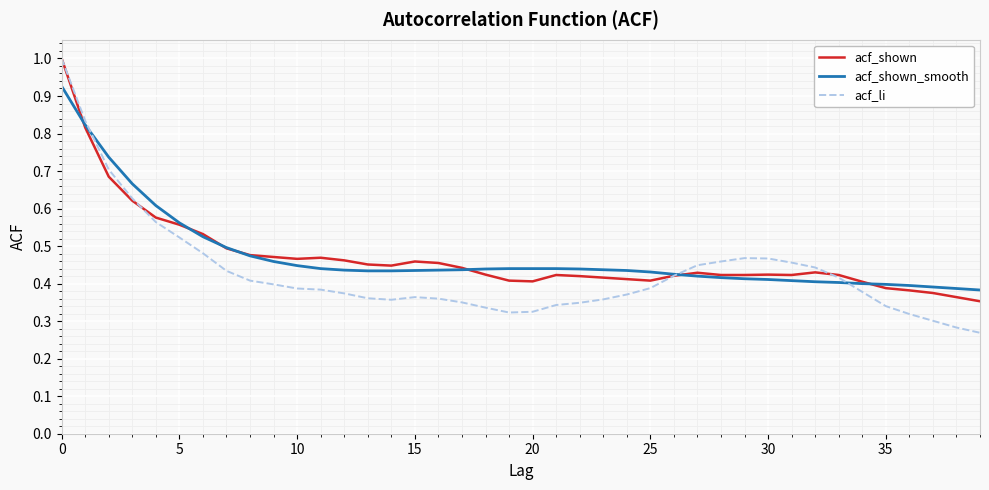

What is the highest value of the acf_li series?

1.0